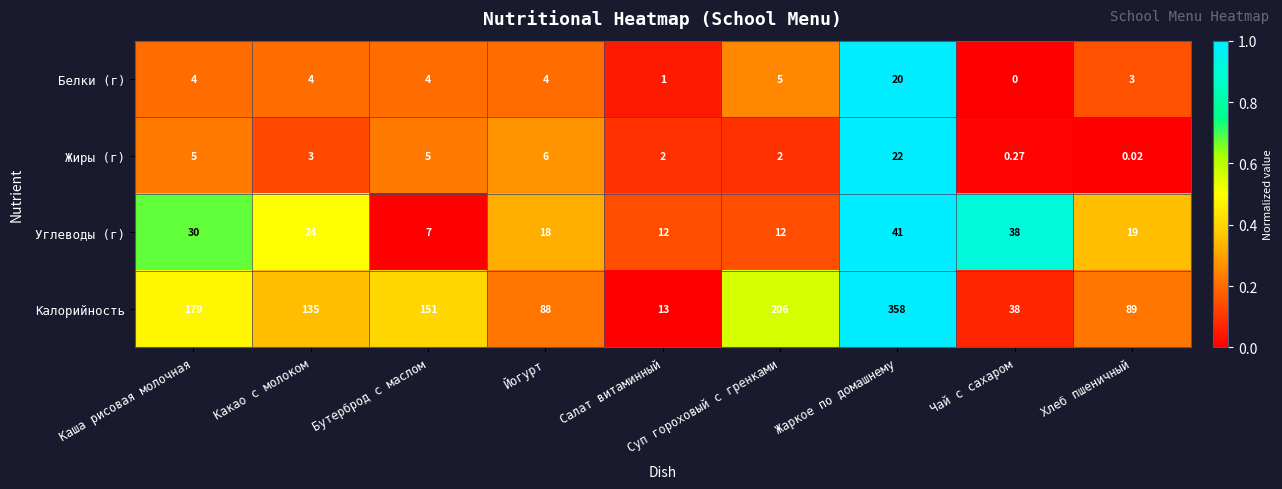

Rank the series by their maximum value, from lowest to highest.

Белки (г), Жиры (г), Углеводы (г), Калорийность